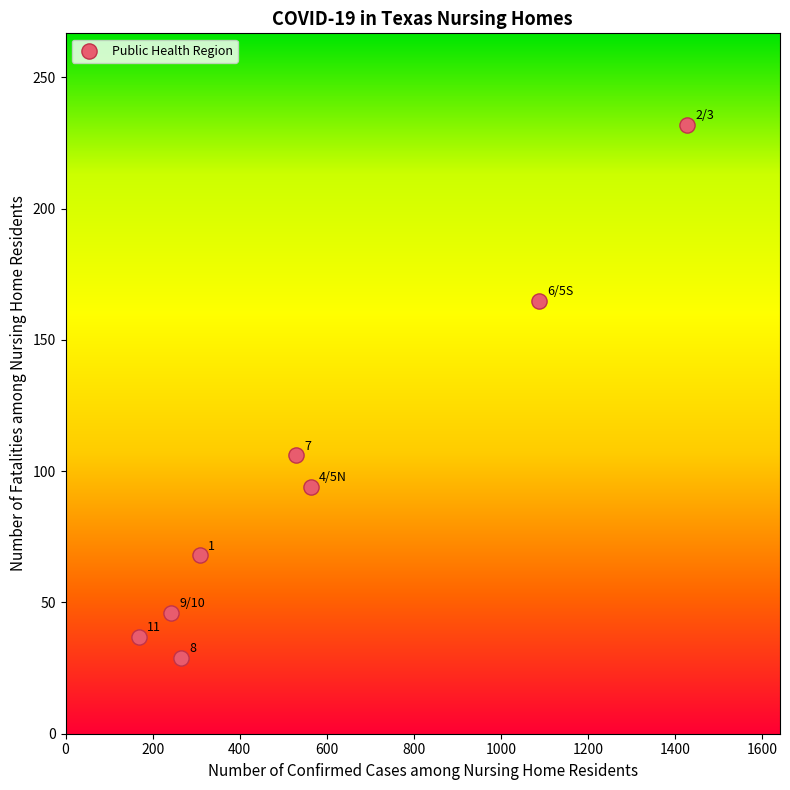

What Y value in the scatter plot is closest to 130?

106